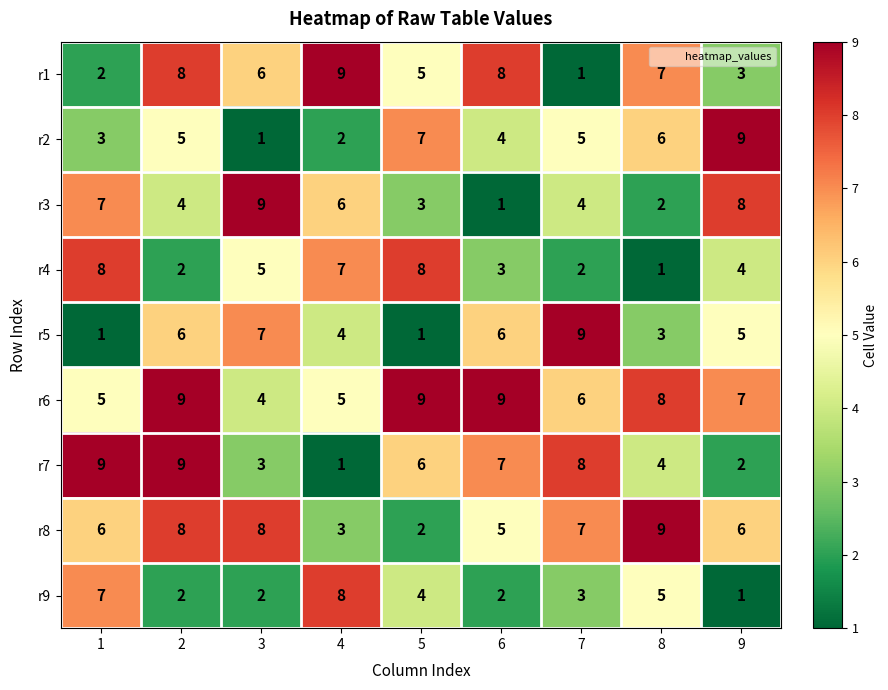

What is the average value of the r1 series?

5